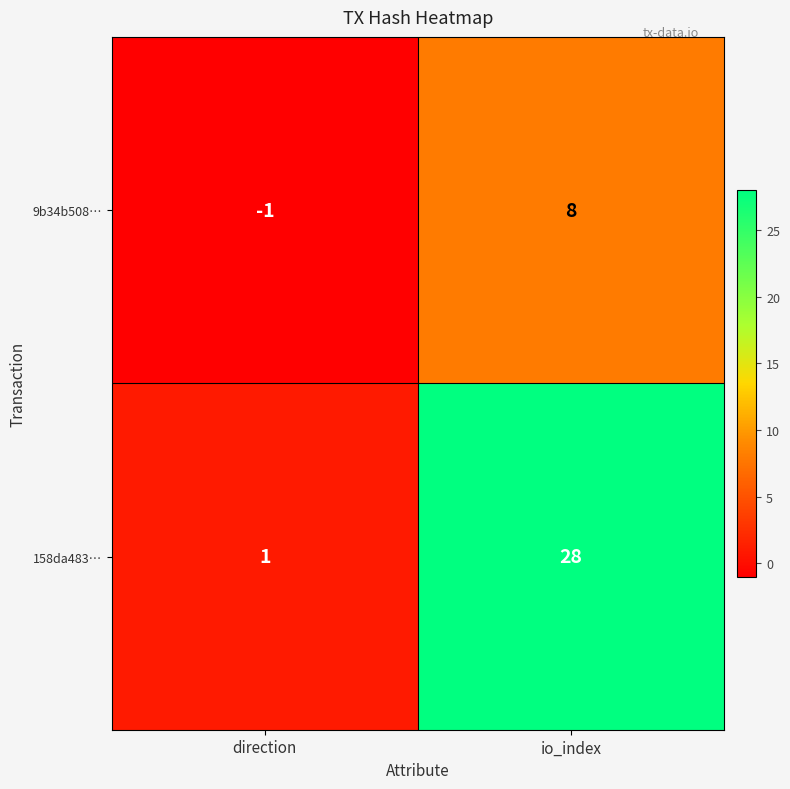

What is the maximum value for 9b34b508…?

8